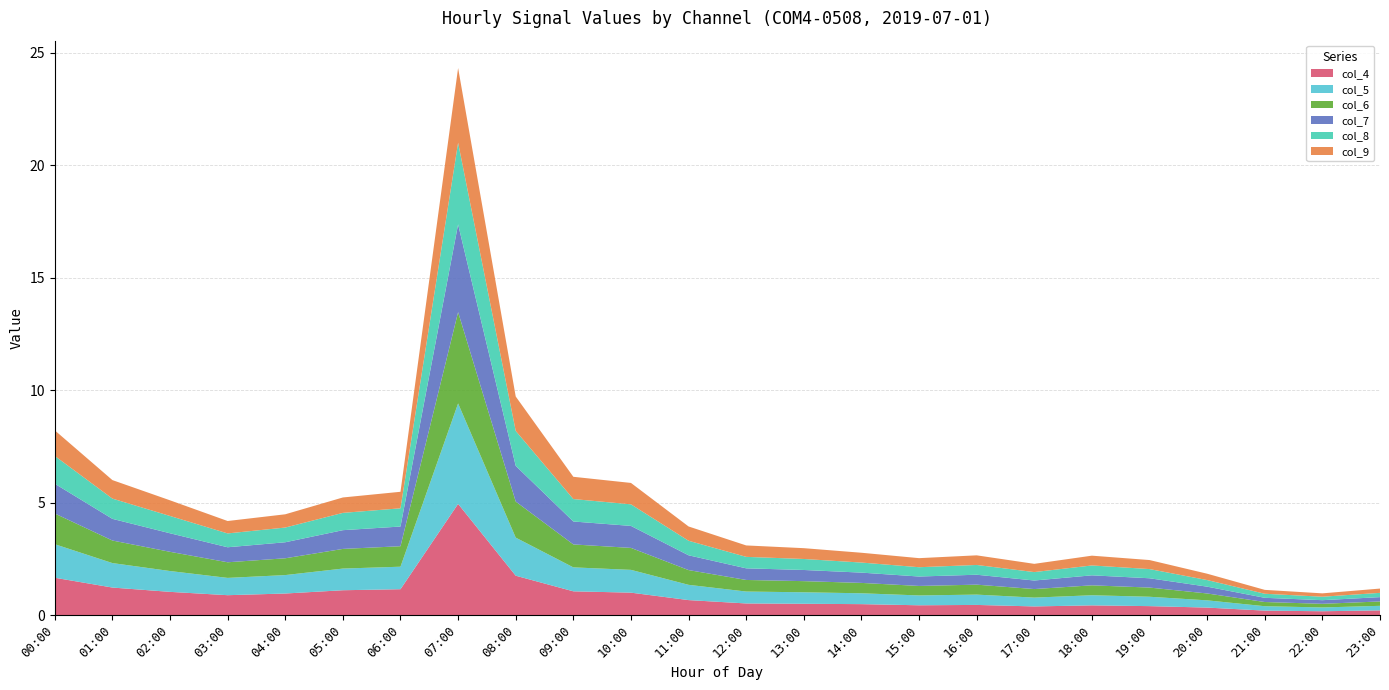

Reading left to right, extract all data points from this chart.

col_4: 1.7	1.2	1.0	0.9	1.0	1.1	1.1	4.9	1.7	1.1	1.0	0.7	0.5	0.5	0.5	0.4	0.4	0.4	0.4	0.4	0.3	0.2	0.2	0.2
col_5: 1.5	1.1	0.9	0.8	0.8	1.0	1.0	4.5	1.7	1.1	1.0	0.7	0.5	0.5	0.5	0.4	0.5	0.4	0.5	0.4	0.3	0.2	0.2	0.2
col_6: 1.4	1.0	0.9	0.7	0.7	0.9	0.9	4.1	1.6	1.0	1.0	0.7	0.5	0.5	0.5	0.4	0.4	0.4	0.4	0.4	0.3	0.2	0.2	0.2
col_7: 1.3	1.0	0.8	0.7	0.7	0.8	0.9	3.9	1.6	1.0	1.0	0.7	0.5	0.5	0.5	0.4	0.4	0.4	0.4	0.4	0.3	0.2	0.2	0.2
col_8: 1.2	0.9	0.8	0.6	0.7	0.8	0.8	3.6	1.6	1.0	1.0	0.6	0.5	0.5	0.4	0.4	0.4	0.4	0.4	0.4	0.3	0.2	0.2	0.2
col_9: 1.1	0.8	0.7	0.6	0.6	0.7	0.7	3.3	1.5	1.0	1.0	0.6	0.5	0.5	0.4	0.4	0.4	0.4	0.4	0.4	0.3	0.2	0.1	0.2